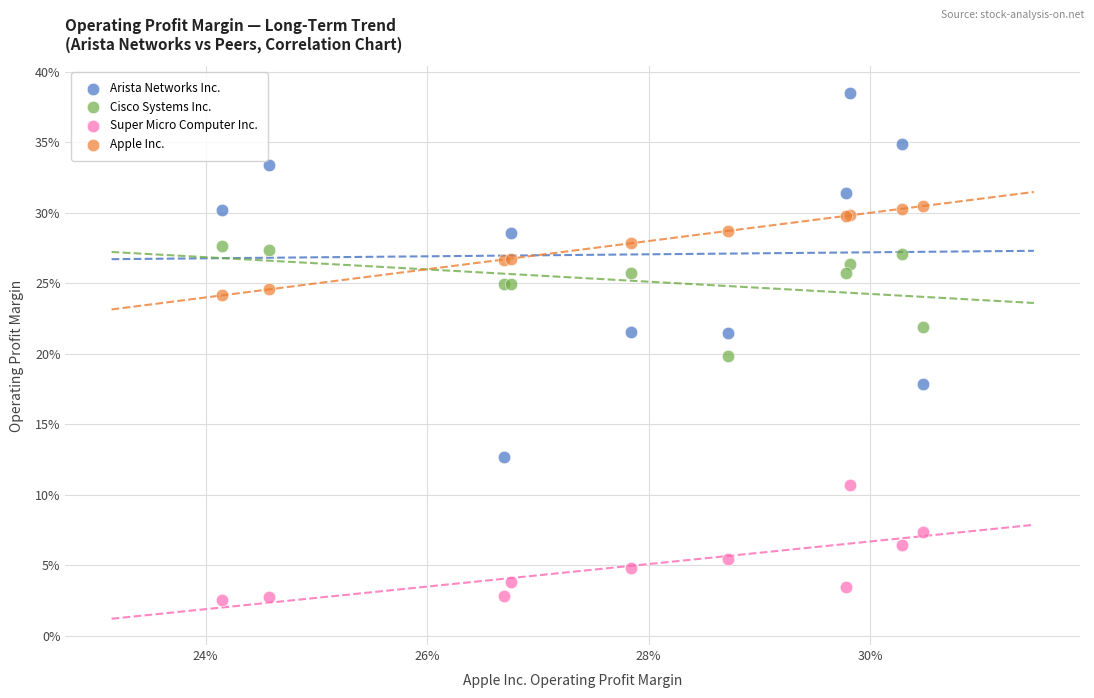

Which series reaches the maximum Y coordinate?

Arista Networks Inc.